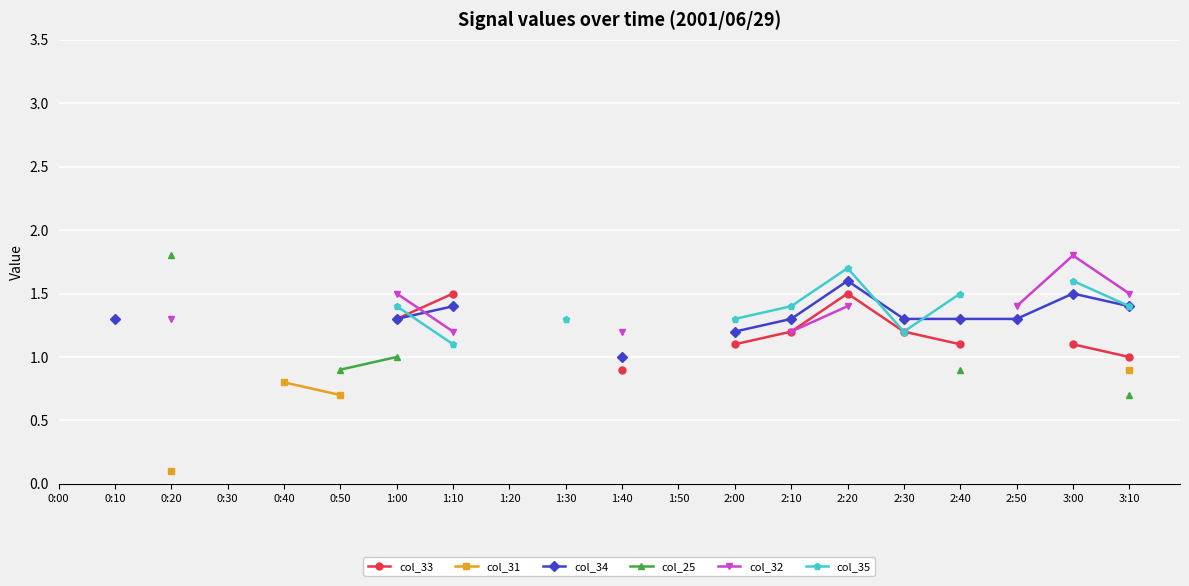

True or false: col_33 has a value of 1.0 at 3:10.

True